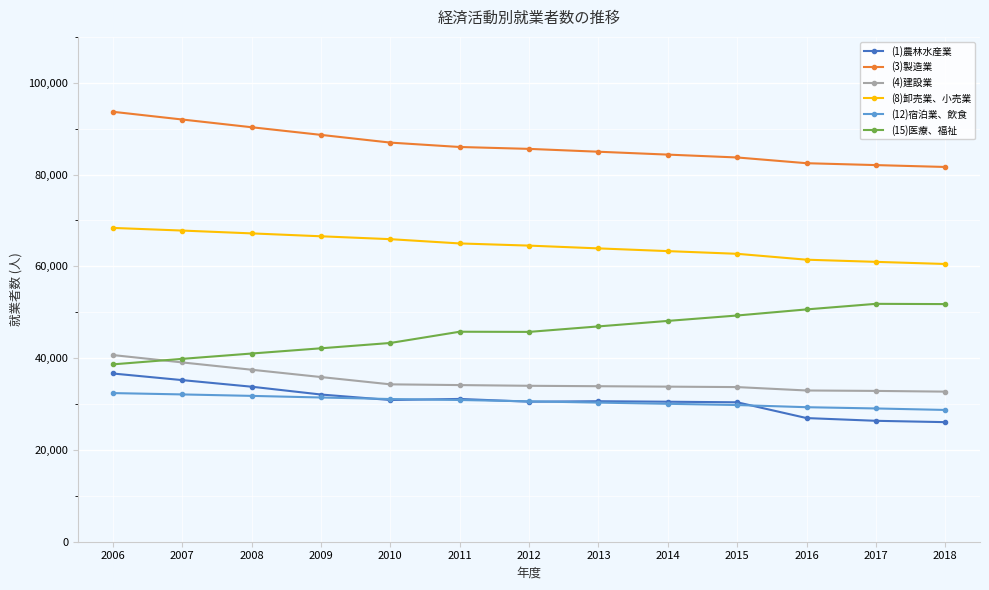

What is the total value across all series at 2015?

289616